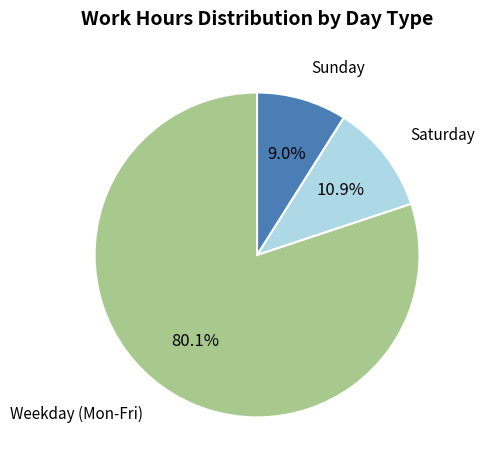

To the nearest percent, what is the average slice percentage?

33%